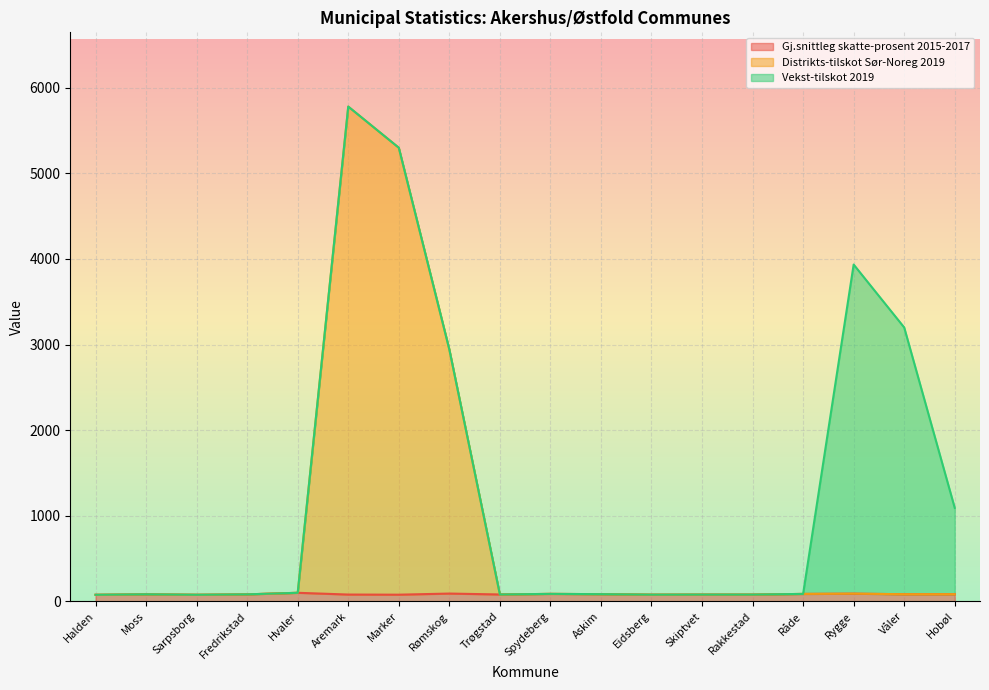

True or false: Distrikts-tilskot Sør-Noreg 2019 has more than 0 points higher than both neighbors.

True